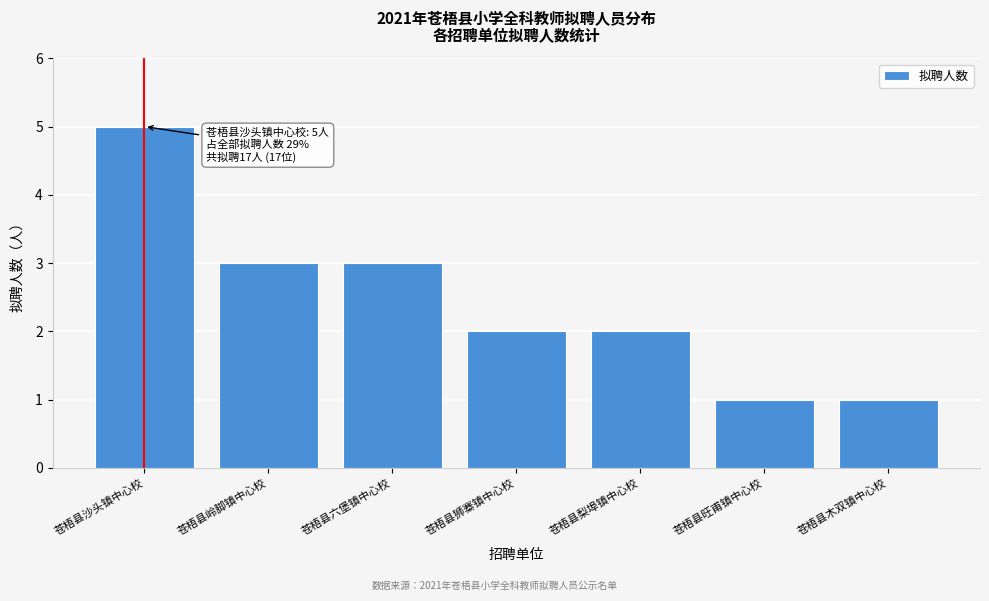

Reading left to right, transcribe all the data shown in this chart.

苍梧县沙头镇中心校=5	苍梧县岭脚镇中心校=3	苍梧县六堡镇中心校=3	苍梧县狮寨镇中心校=2	苍梧县梨埠镇中心校=2	苍梧县旺甫镇中心校=1	苍梧县木双镇中心校=1